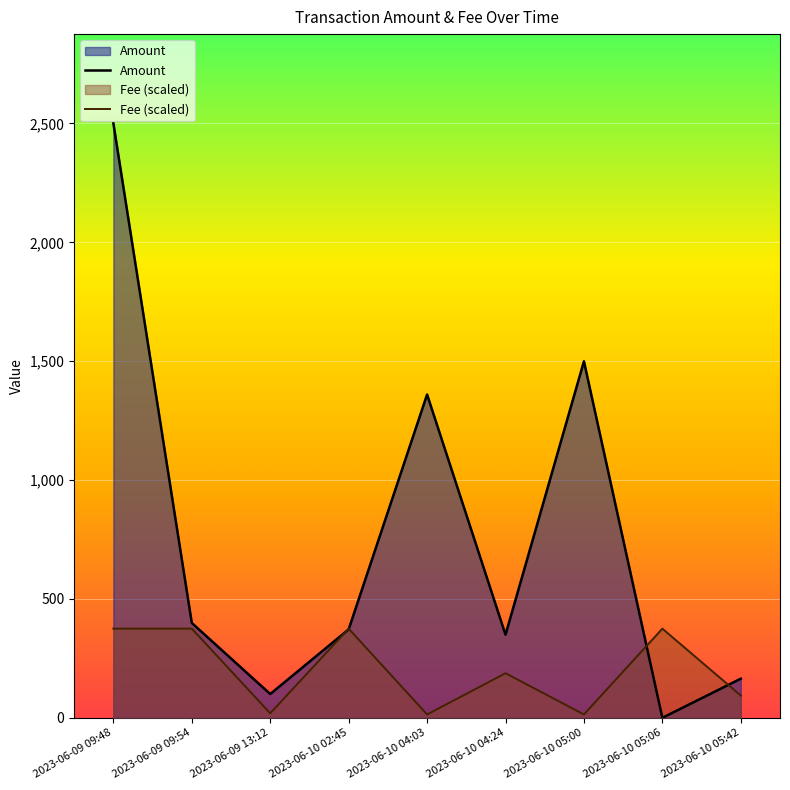

Is it true that Amount equals 137.9 at 2023-06-10 04:24?

False